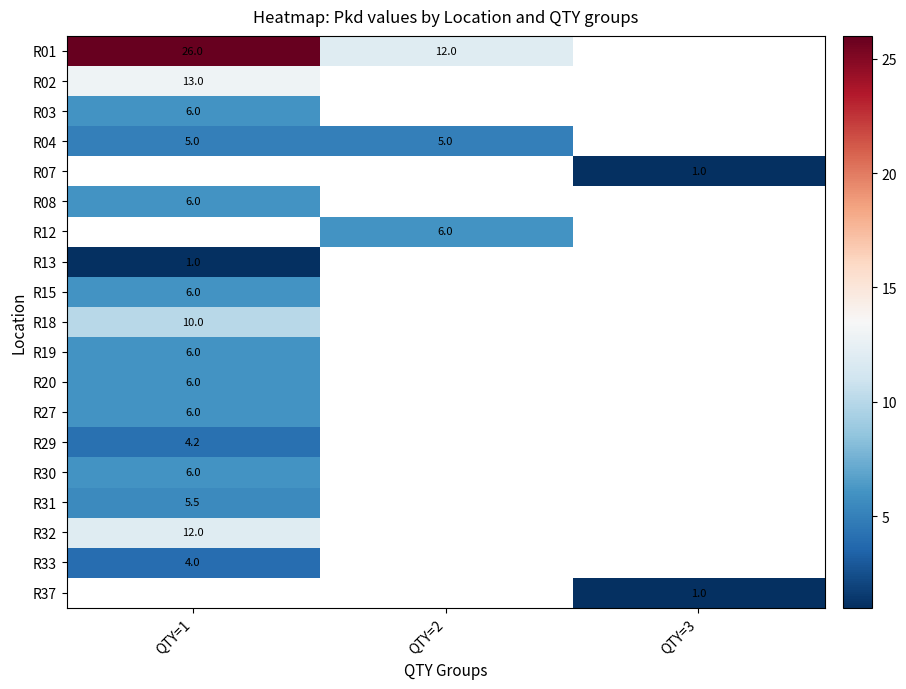

What is the difference between the highest and lowest values at QTY=1?

25.0